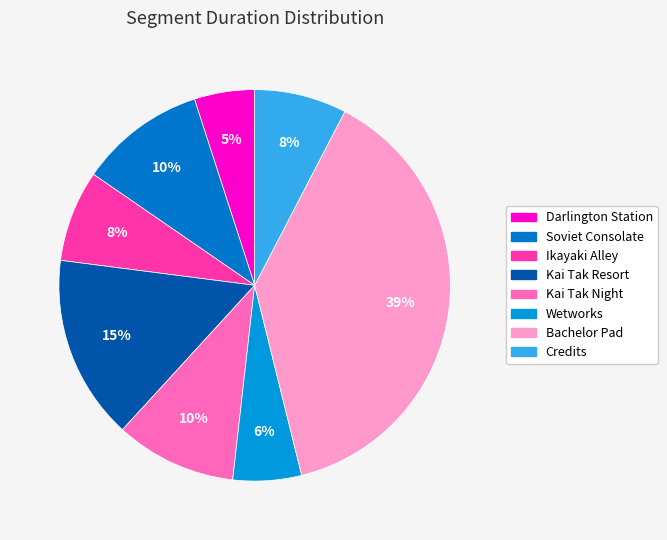

To the nearest percent, what is the average slice percentage?

12%